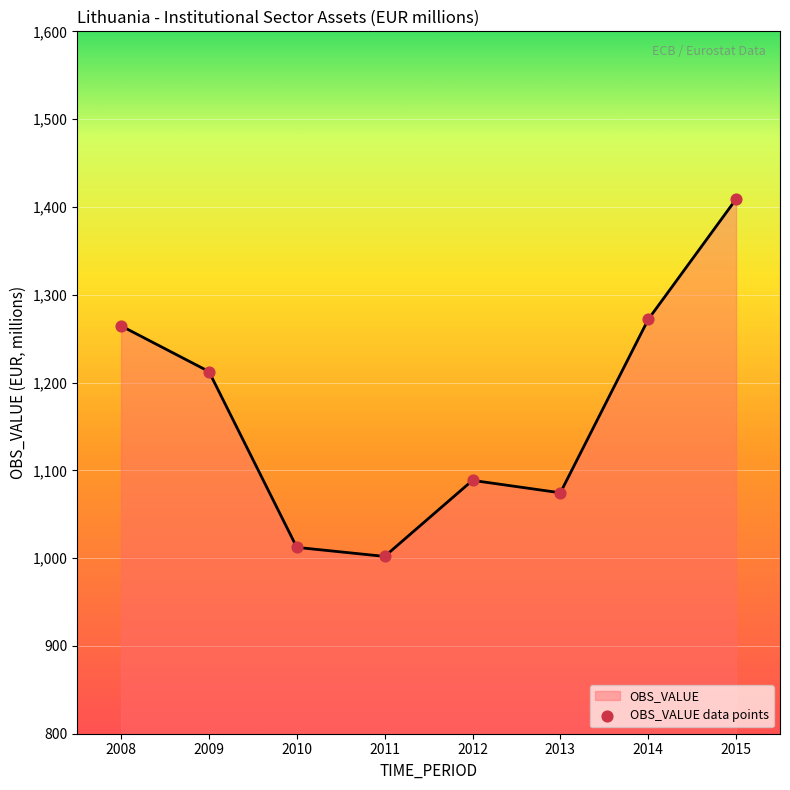

What is the ratio of the value at 2012 to the value at 2008?

0.9